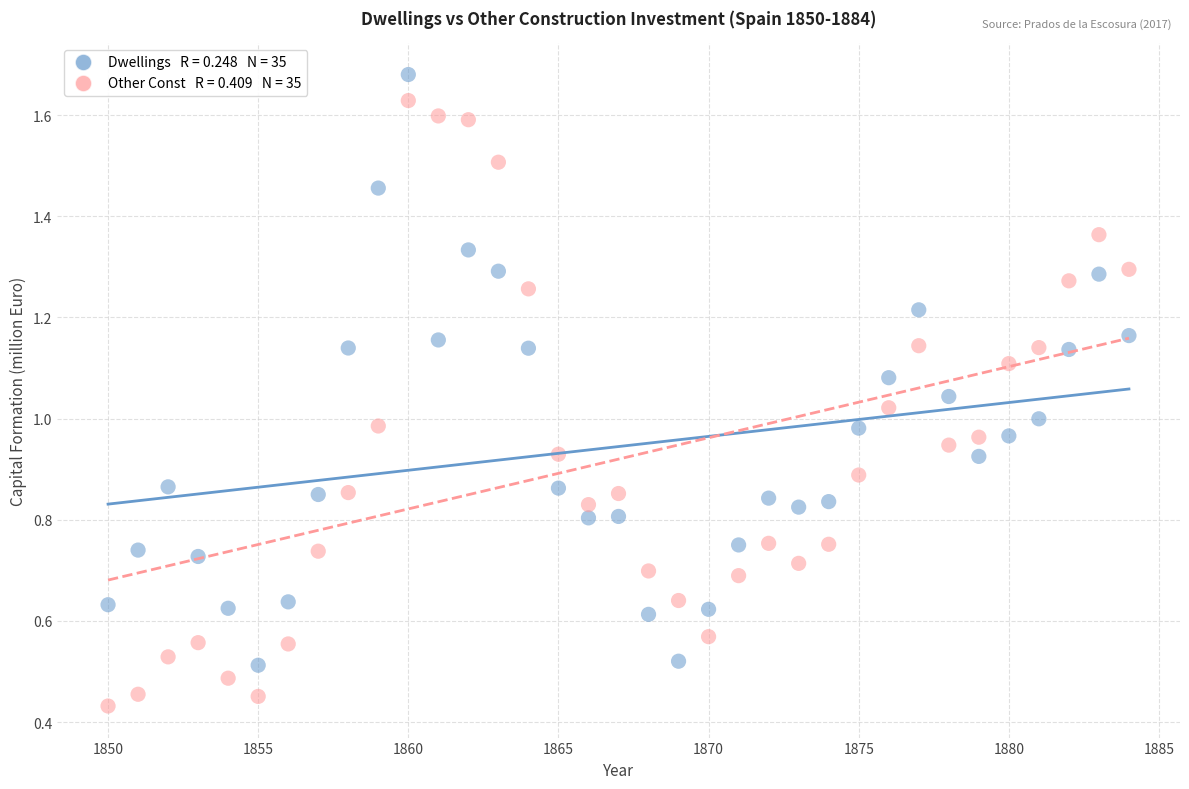

Across all data points, what is the range of X values (max minus min)?

34.0